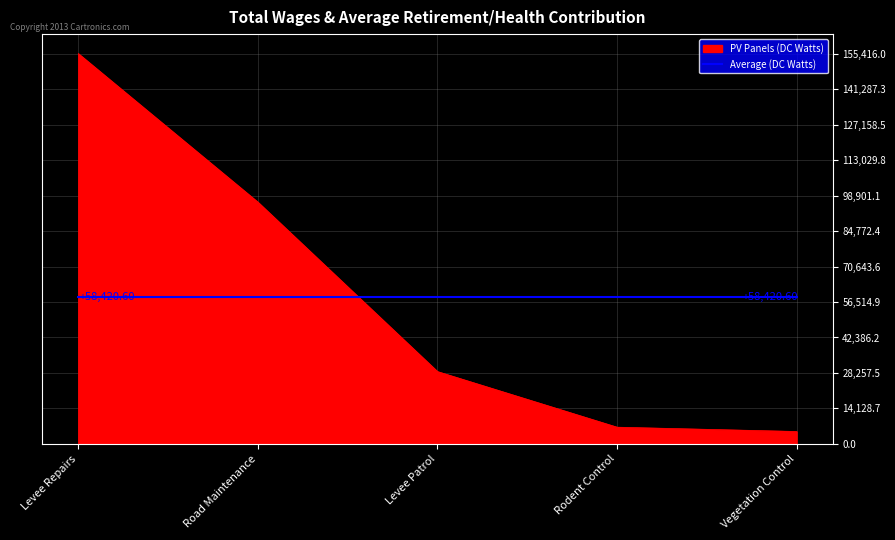

Rank the series by their maximum value, from lowest to highest.

Average (DC Watts), PV Panels (DC Watts)